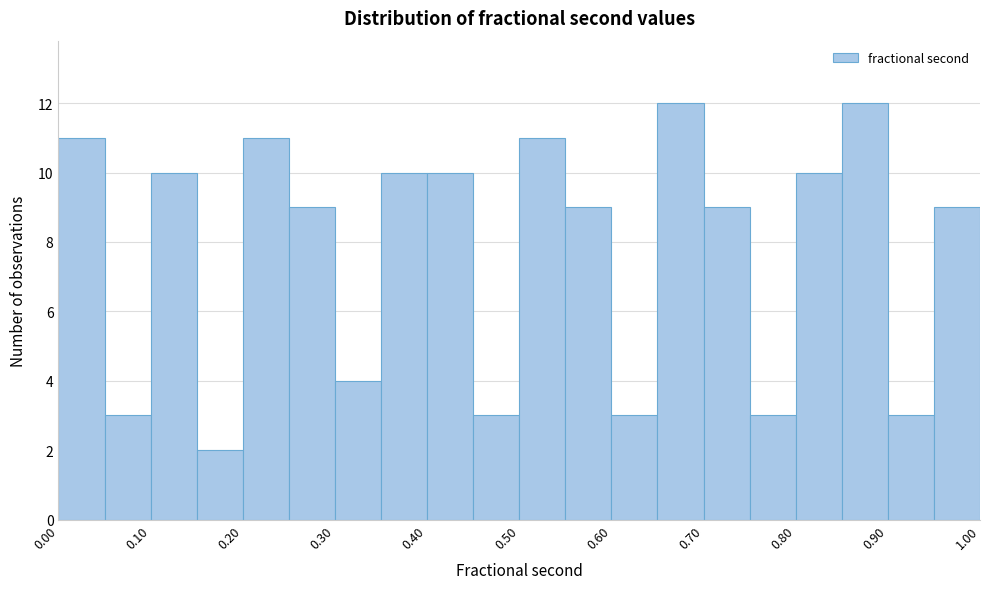

Reading left to right, list every bar in this chart as the range it spans on the x-axis followed by its height. The values are not printed on the chart, so give them approximately, as read against the axis.

0.00 to 0.05: 11
0.05 to 0.10: 3
0.10 to 0.15: 10
0.15 to 0.20: 2
0.20 to 0.25: 11
0.25 to 0.30: 9
0.30 to 0.35: 4
0.35 to 0.40: 10
0.40 to 0.45: 10
0.45 to 0.50: 3
0.50 to 0.55: 11
0.55 to 0.60: 9
0.60 to 0.65: 3
0.65 to 0.70: 12
0.70 to 0.75: 9
0.75 to 0.80: 3
0.80 to 0.85: 10
0.85 to 0.90: 12
0.90 to 0.95: 3
0.95 to 1.00: 9